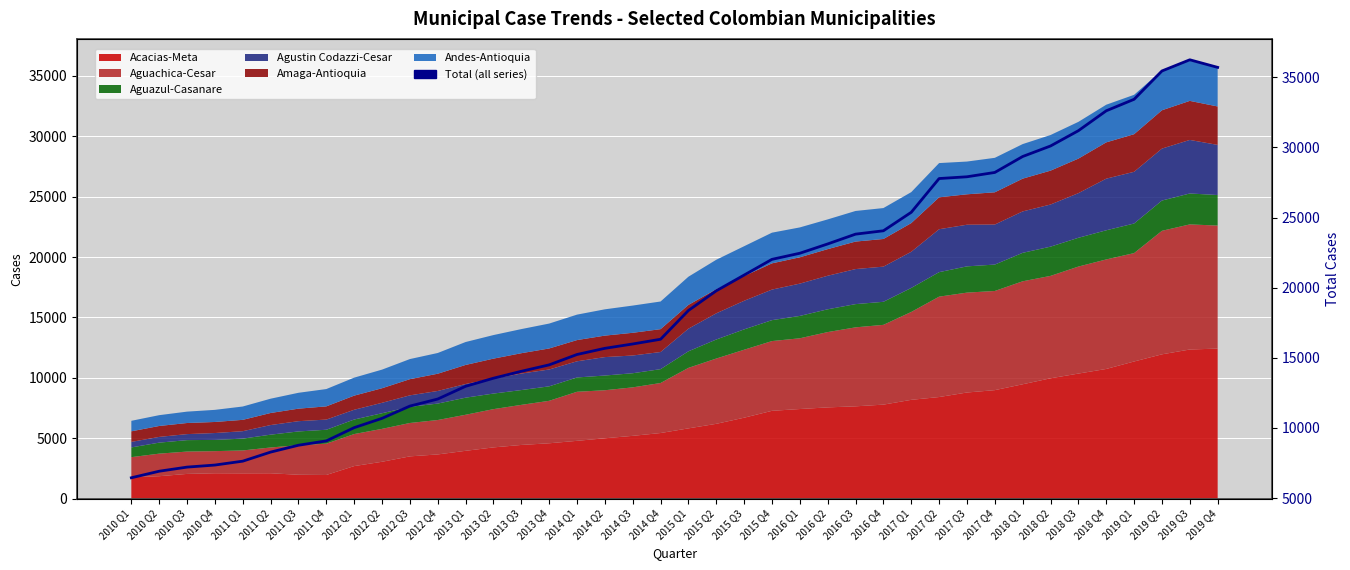

Which category has the highest value across all series?

2019 Q3